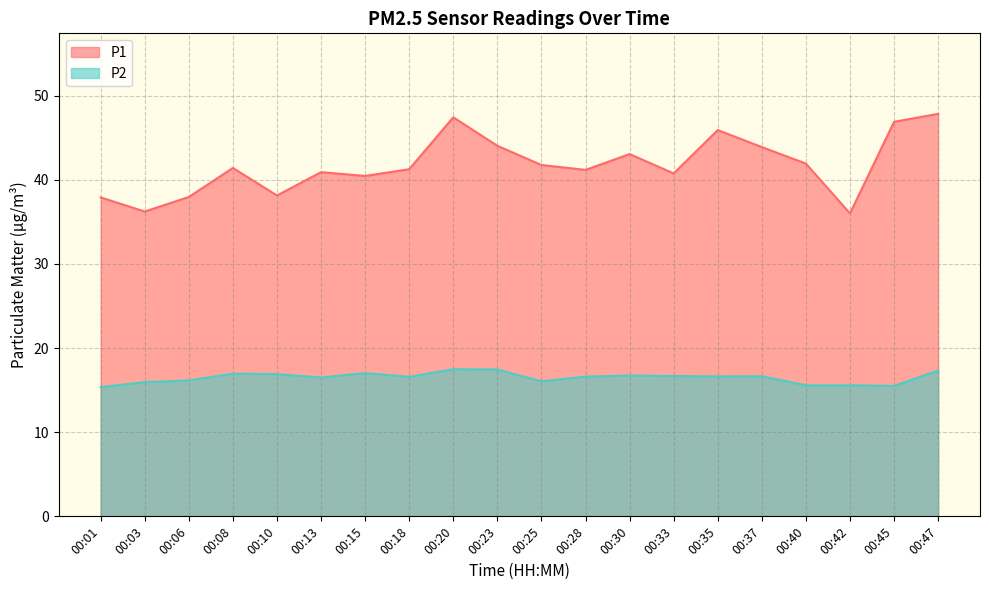

Between 00:15 and 00:33, which series saw the biggest shift?

P2